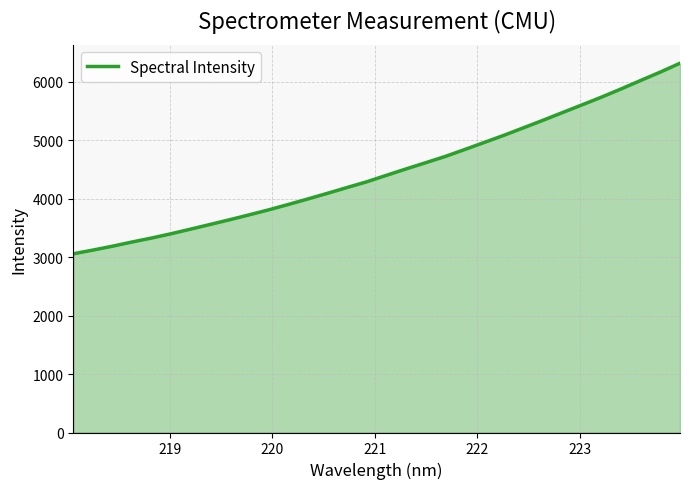

Does the chart have visible grid lines?

Yes